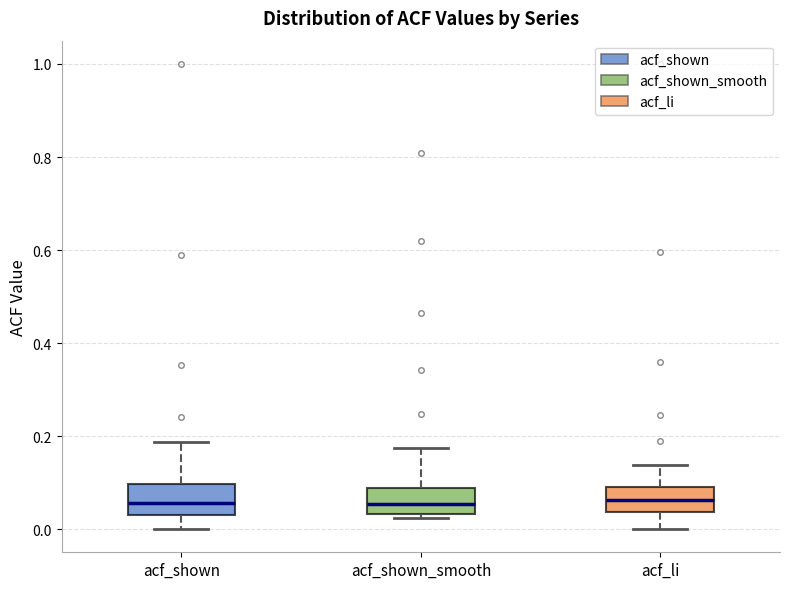

Reading left to right, read every box against the y-axis: the position of its median line, the range the box covers, and the ends of its whiskers. The values are not printed on the chart, so give them approximately, as read against the axis.

acf_shown: median 0.06, box 0.04 to 0.10, whiskers 0.00 to 0.18
acf_shown_smooth: median 0.06, box 0.04 to 0.08, whiskers 0.02 to 0.18
acf_li: median 0.06, box 0.04 to 0.10, whiskers 0.00 to 0.14